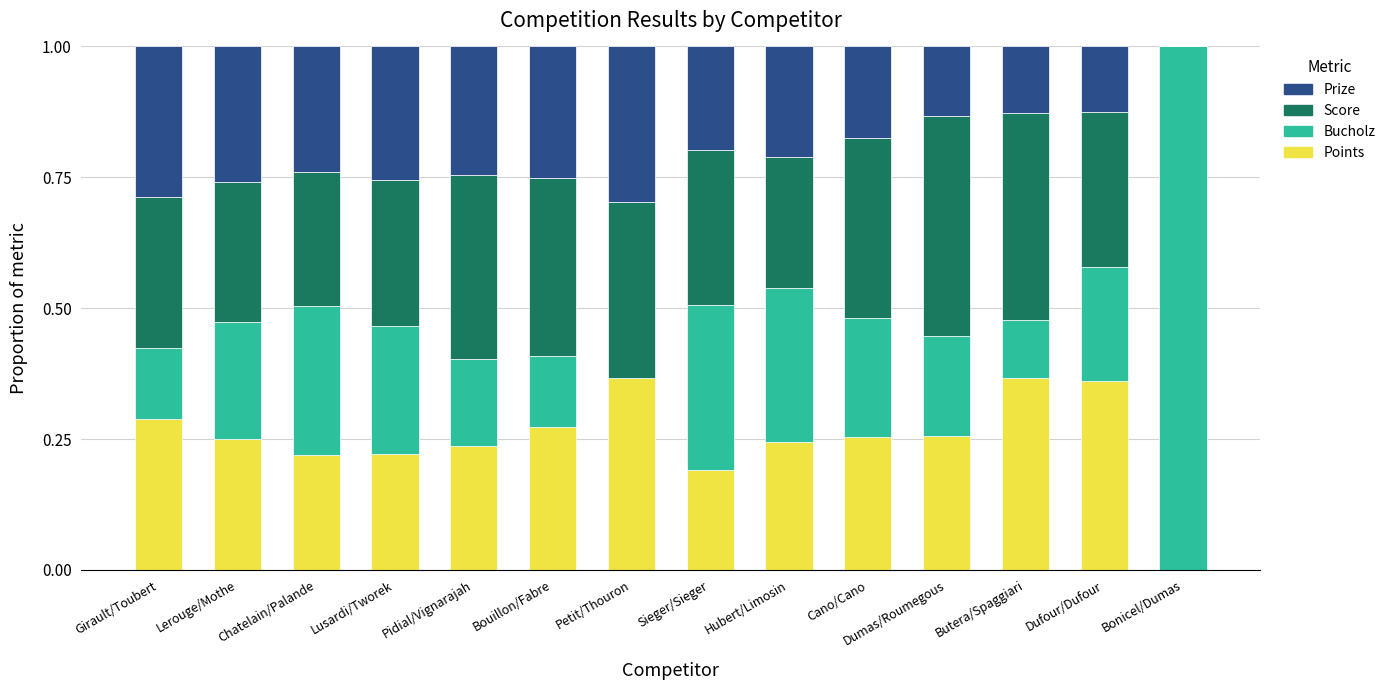

Does the chart contain stacked bars?

Yes